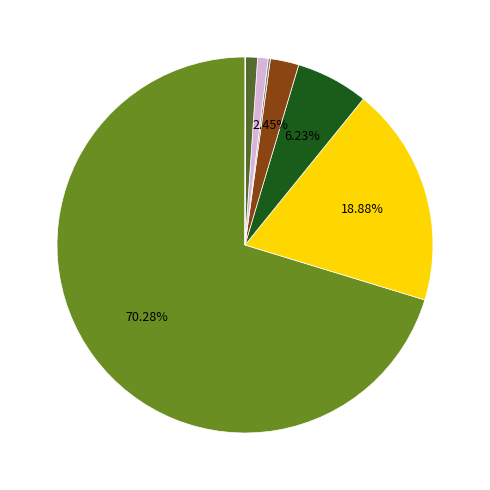

Is there a majority slice in this chart?

Yes